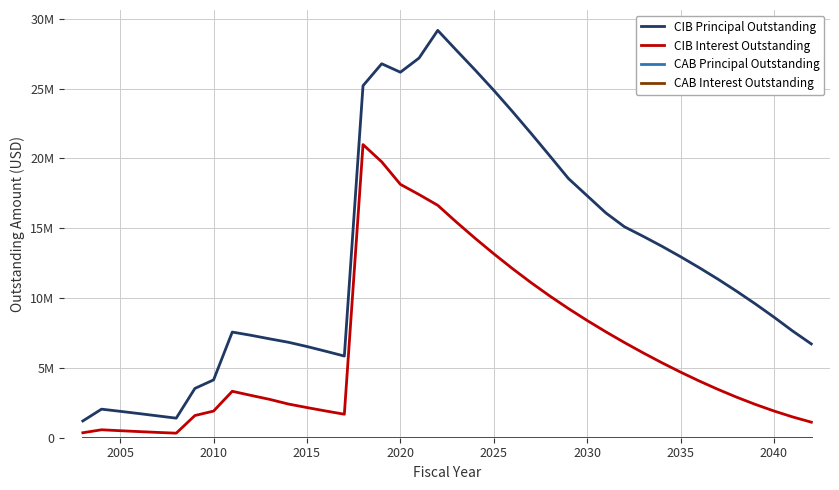

Which series has the largest total across all categories?

CIB Principal Outstanding